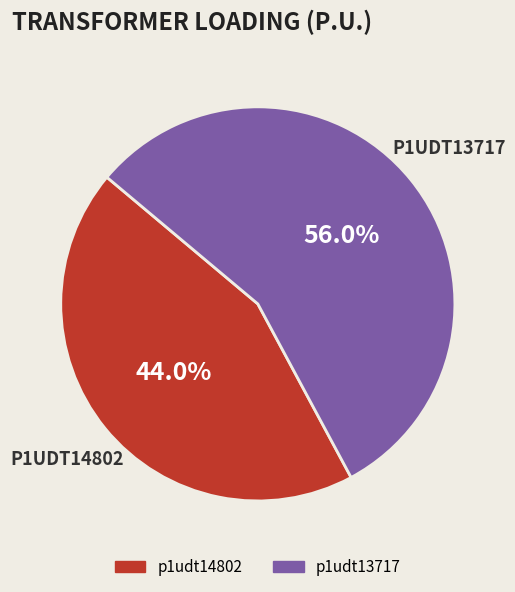

Rank the categories by value from lowest to highest.

p1udt14802, p1udt13717